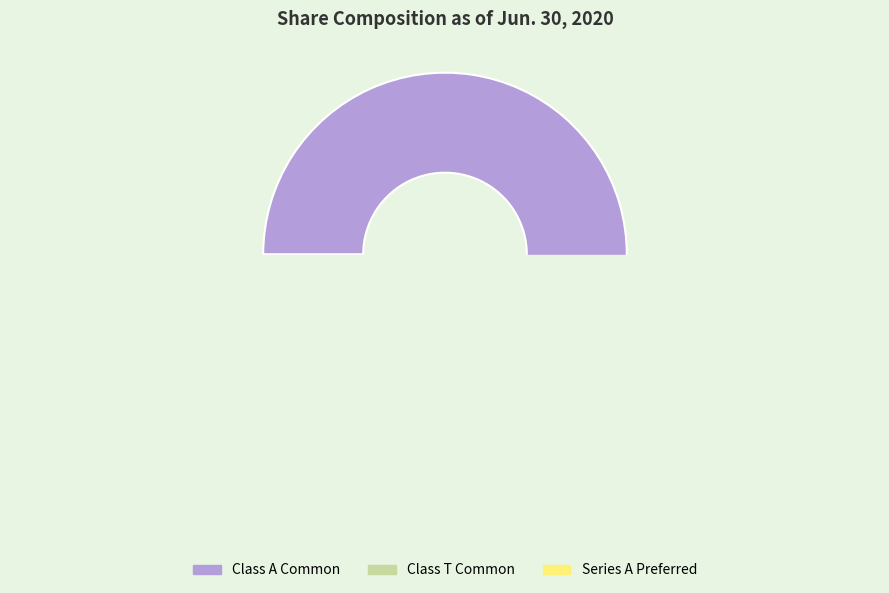

The Series A Preferred Shares Outstanding slice represents 1% of the pie. True or false?

True